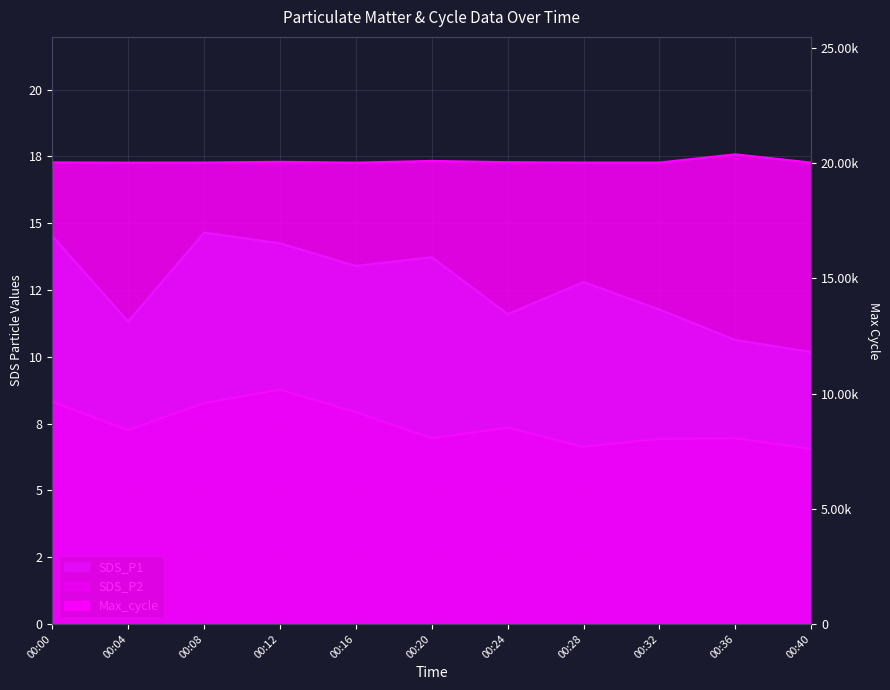

At which label is Max_cycle closest to 20207?

00:20